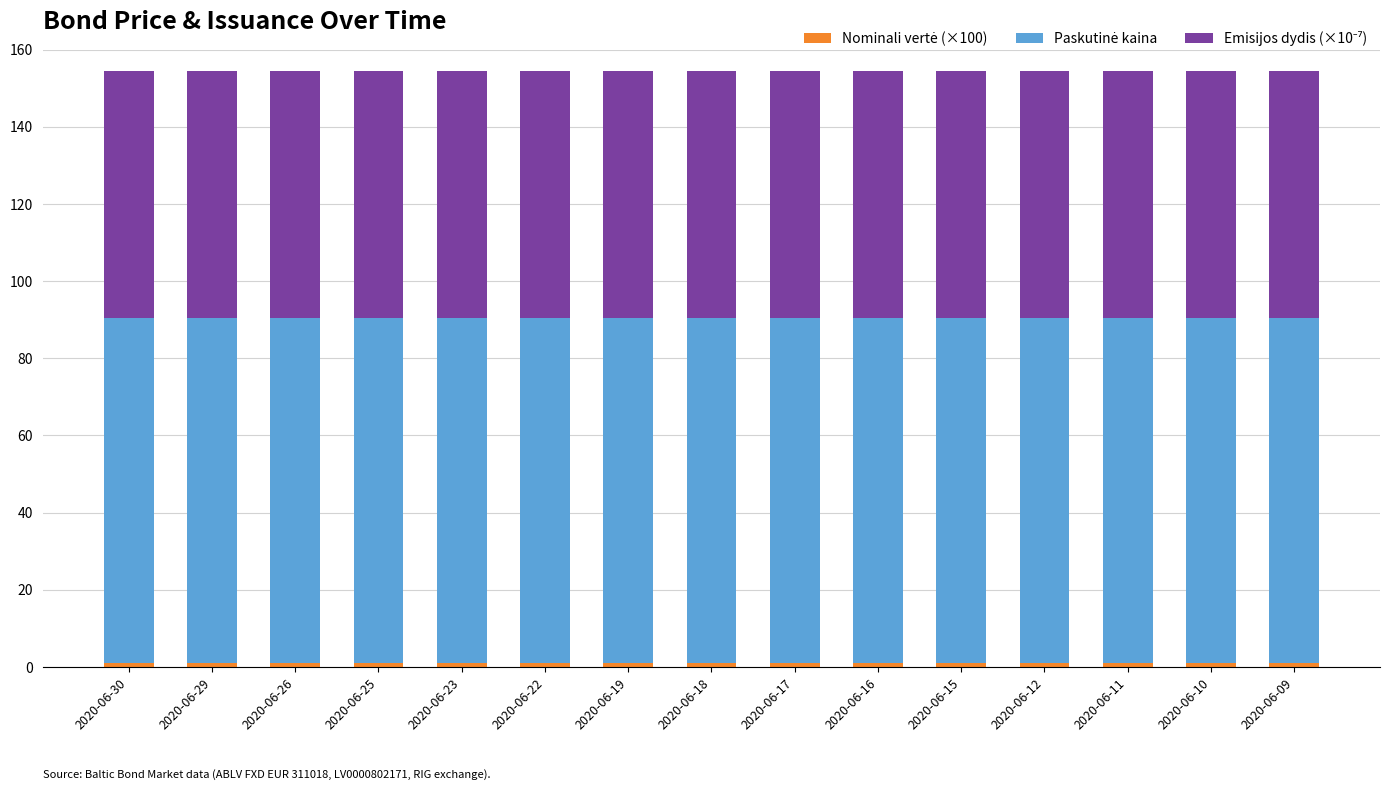

List the labels in order of Nominali vertė (×100) value, largest first.

2020-06-30, 2020-06-29, 2020-06-26, 2020-06-25, 2020-06-23, 2020-06-22, 2020-06-19, 2020-06-18, 2020-06-17, 2020-06-16, 2020-06-15, 2020-06-12, 2020-06-11, 2020-06-10, 2020-06-09